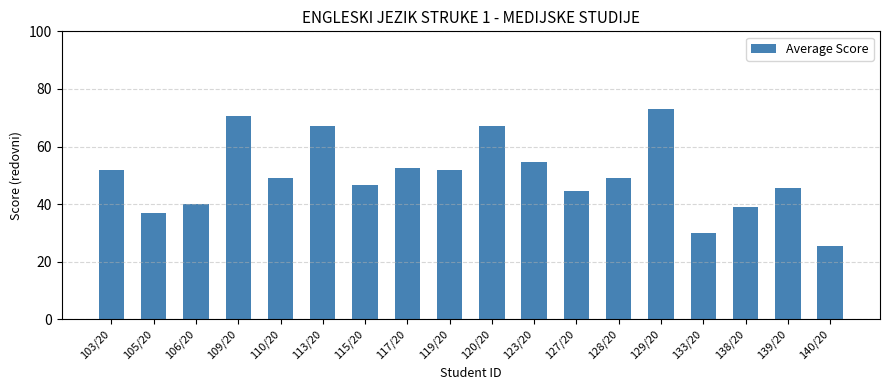

The value at 117/20 is 92.0. True or false?

False